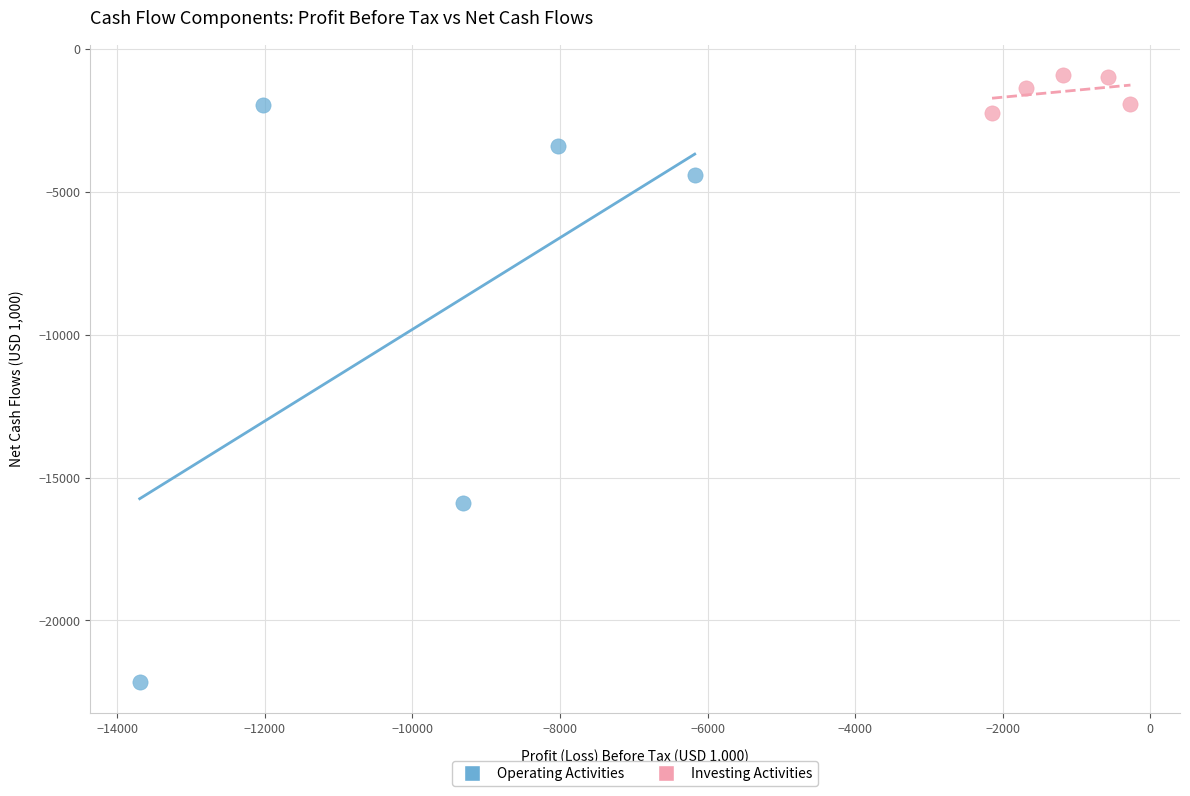

What are all the series names shown in the legend?

Operating Activities, Investing Activities